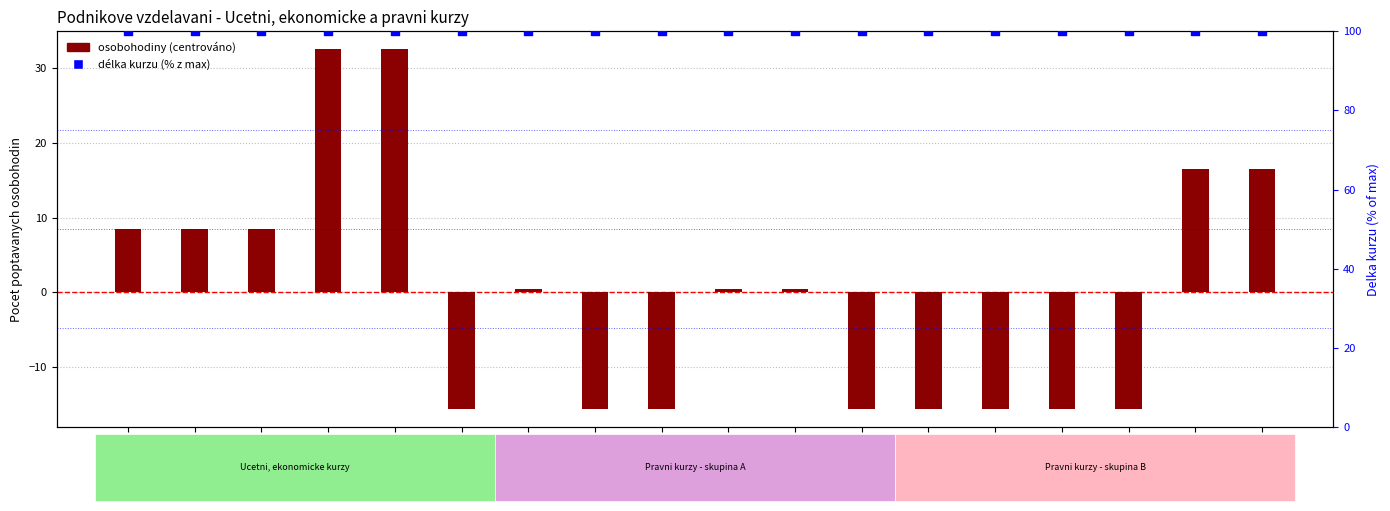

Which series contains the lowest Y value?

osobohodiny (centered)